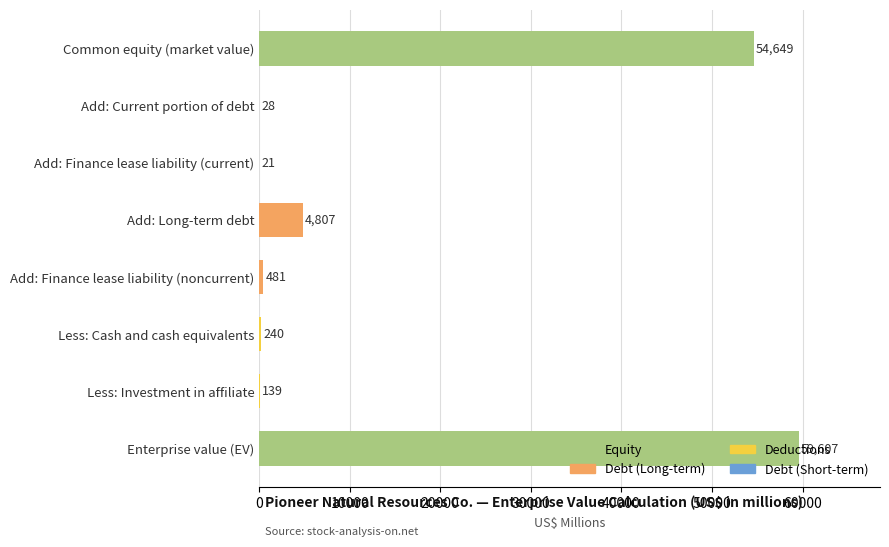

The chart shows a value of 4807 at Add: Long-term debt. True or false?

True